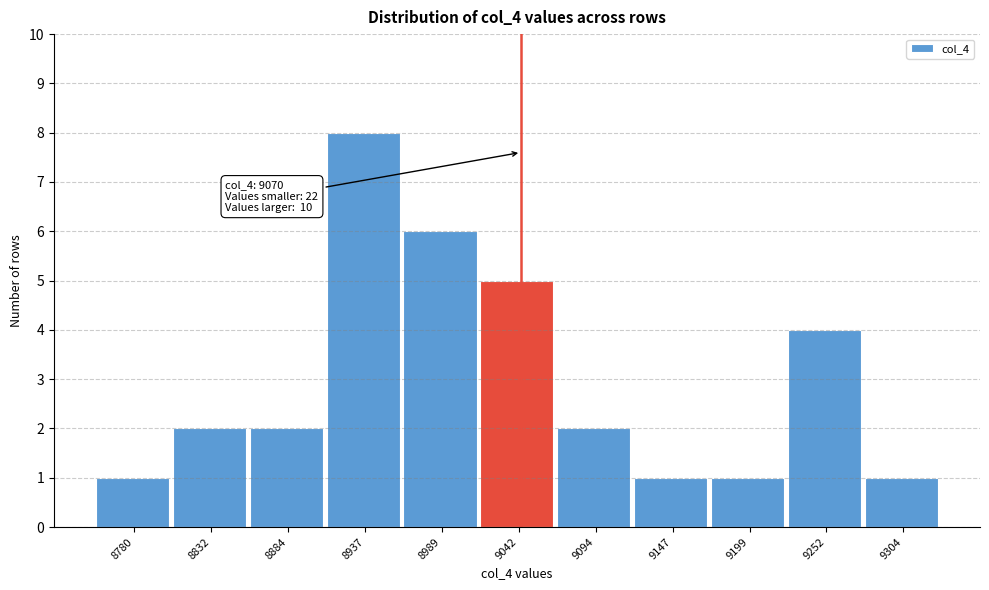

Reading left to right, transcribe all the data shown in this chart.

8780=1	8832=2	8884=2	8937=8	8989=6	9042=5	9094=2	9147=1	9199=1	9252=4	9304=1